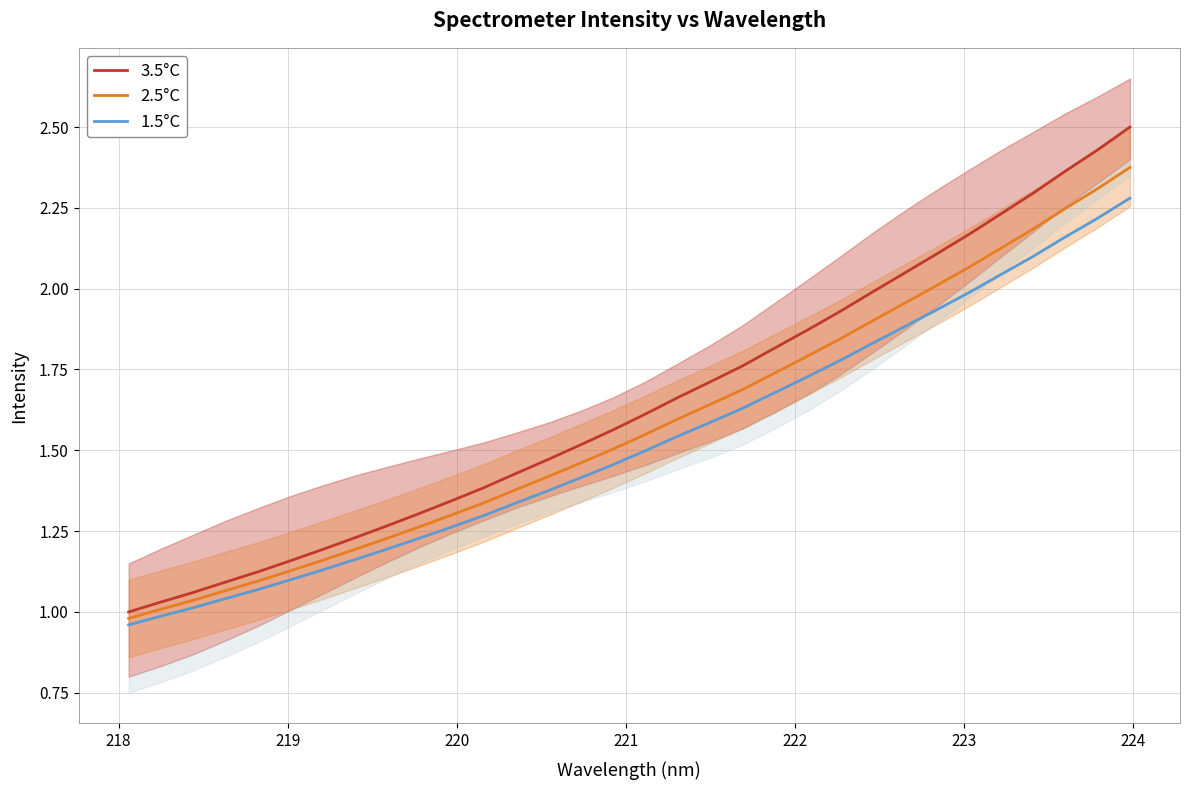

What is the maximum value for 1.5°C?

2.3